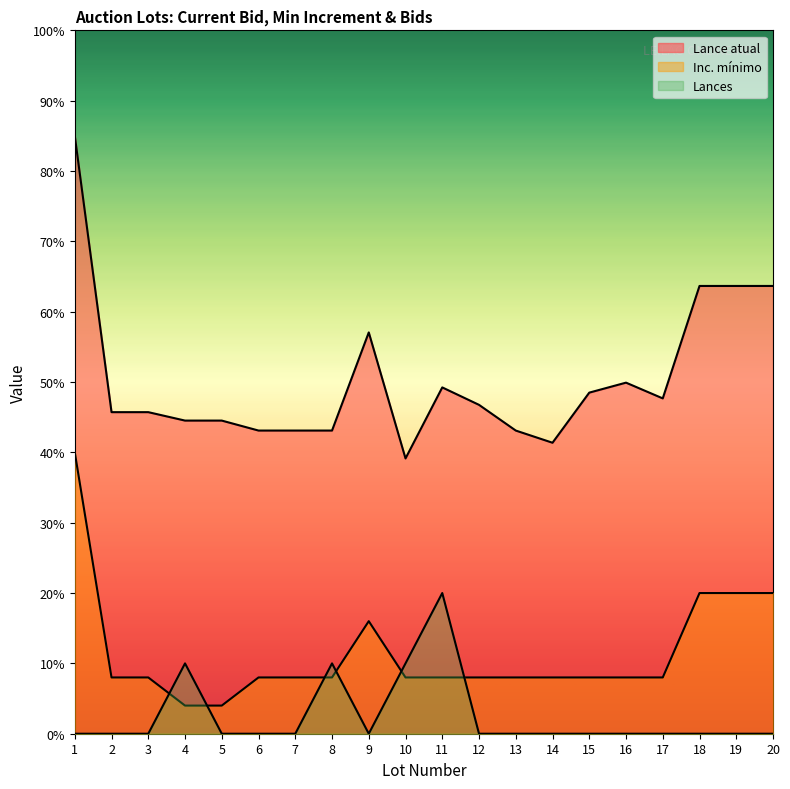

What is the value of the Inc. mínimo point at the 6th from the left?

8